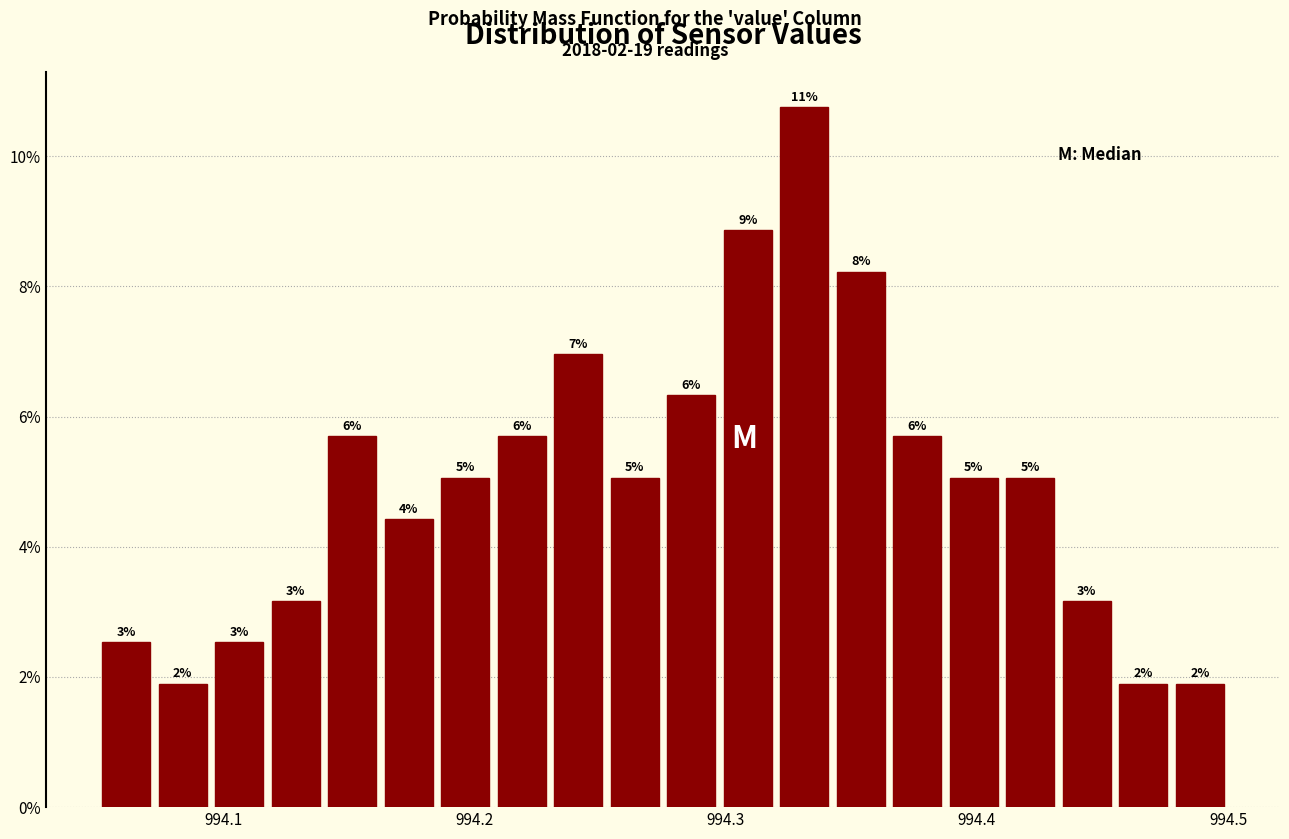

Read against the x-axis, roughly where is the centre of the tallest bar?

994.33